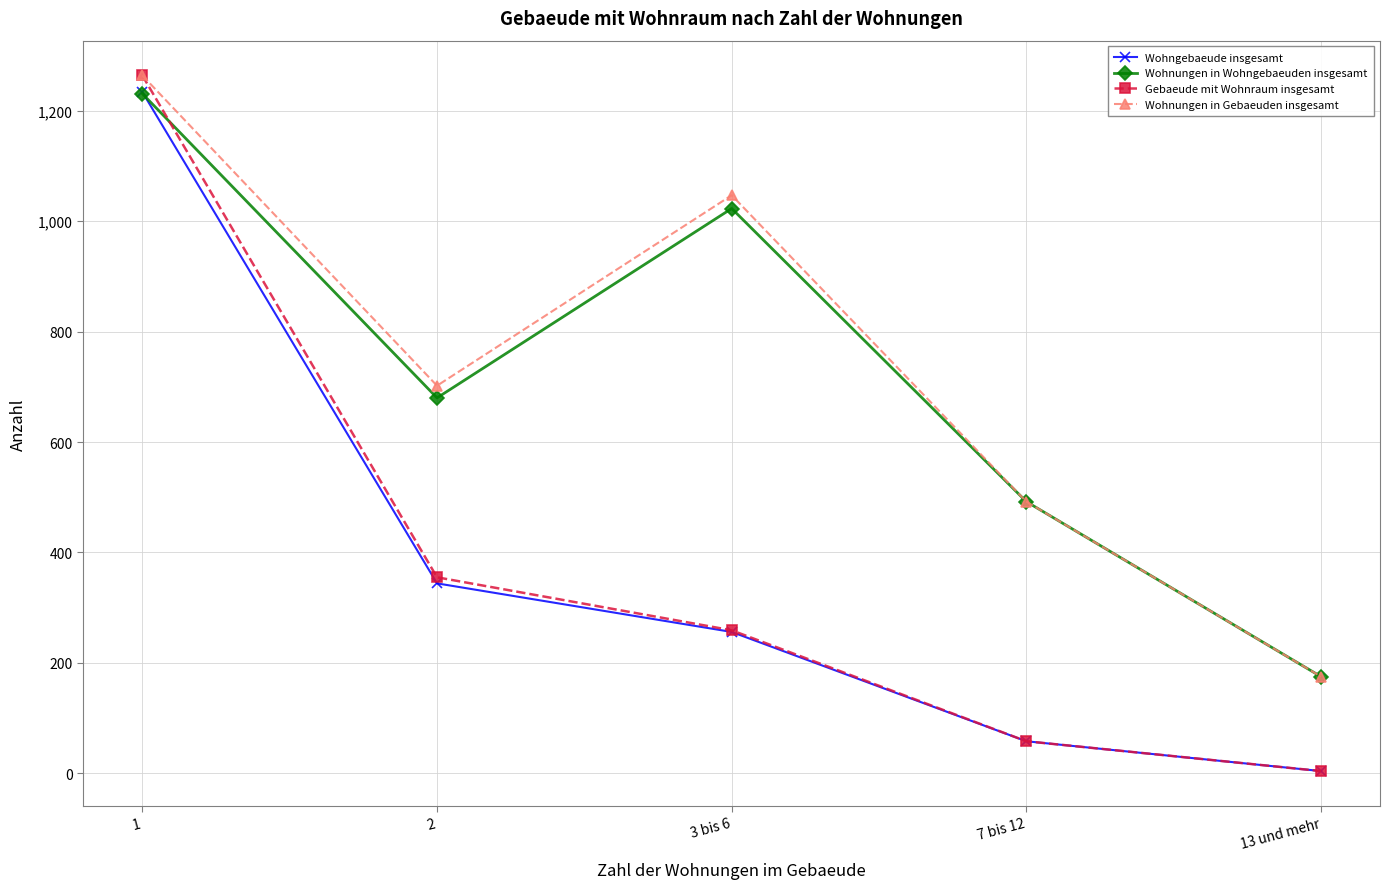

List the labels in order of Gebaeude mit Wohnraum insgesamt value, smallest first.

13 und mehr, 7 bis 12, 3 bis 6, 2, 1